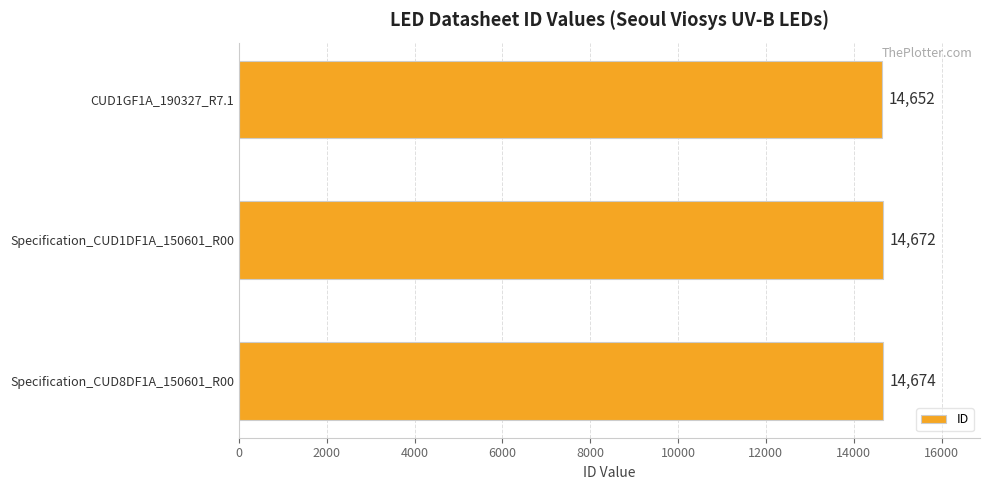

Which category has the lowest value across all series?

CUD1GF1A_190327_R7.1